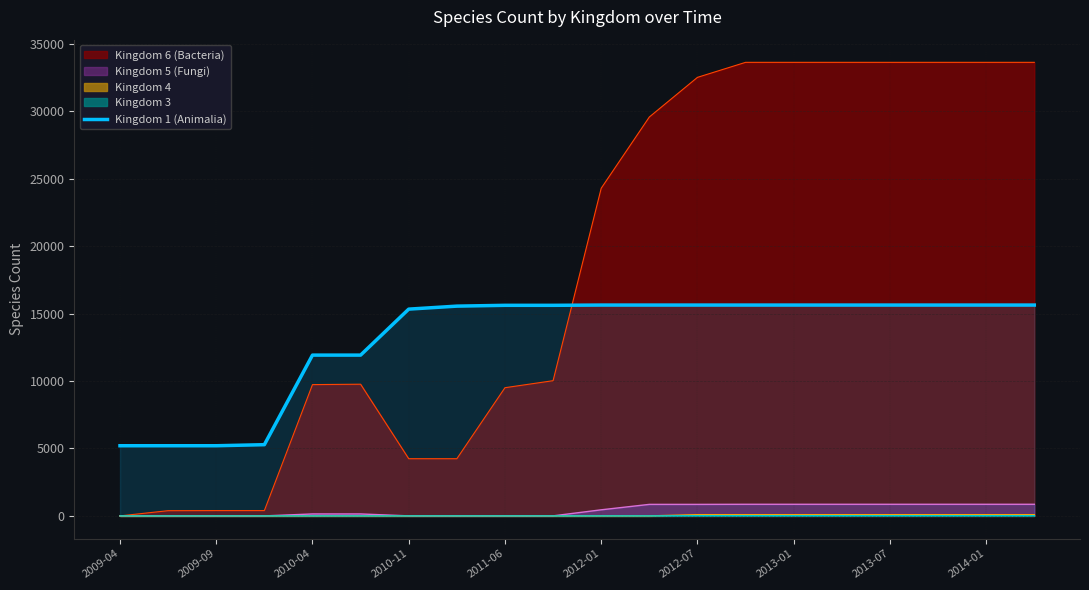

Which category has the lowest value across all series?

2009-04